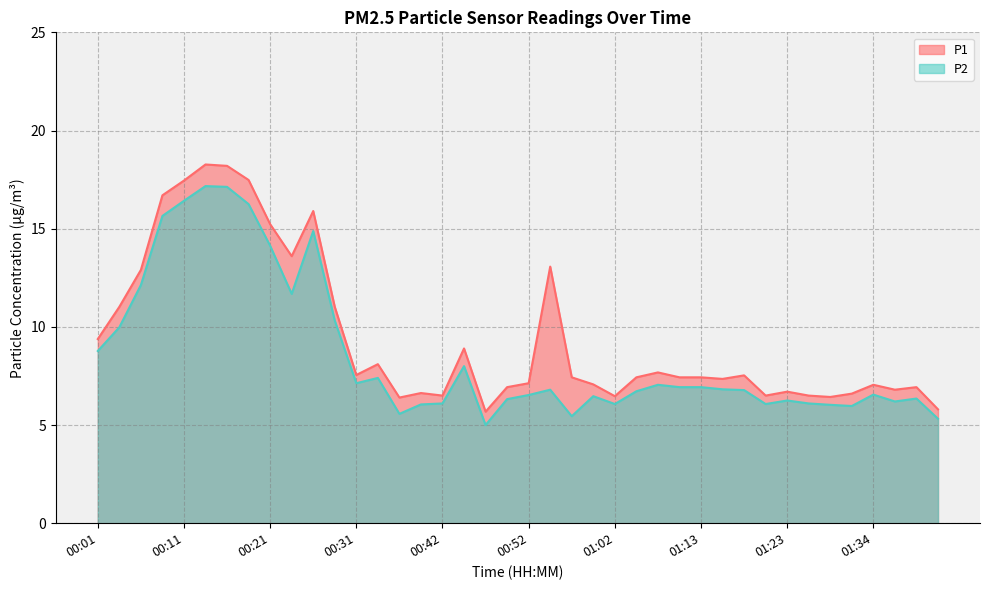

What is the lowest value of the P2 series?

5.0